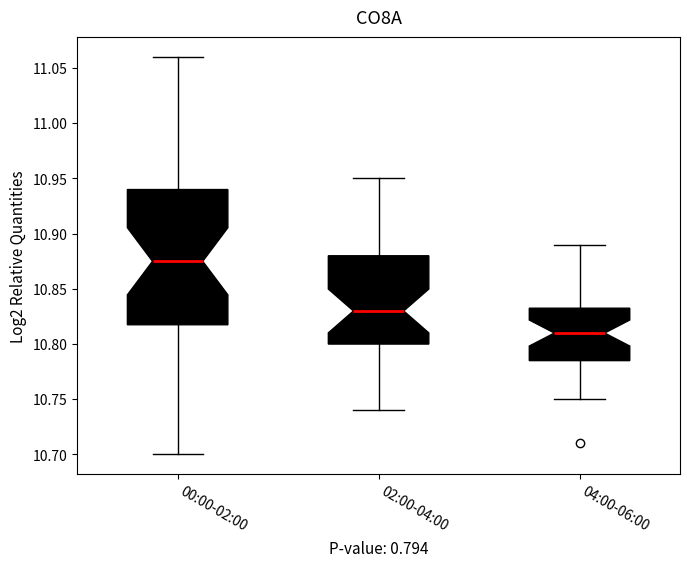

Where is the upper edge of the box for 02:00-04:00 on the y-axis? The values are not printed on the chart, so give them approximately, as read against the axis.

10.880